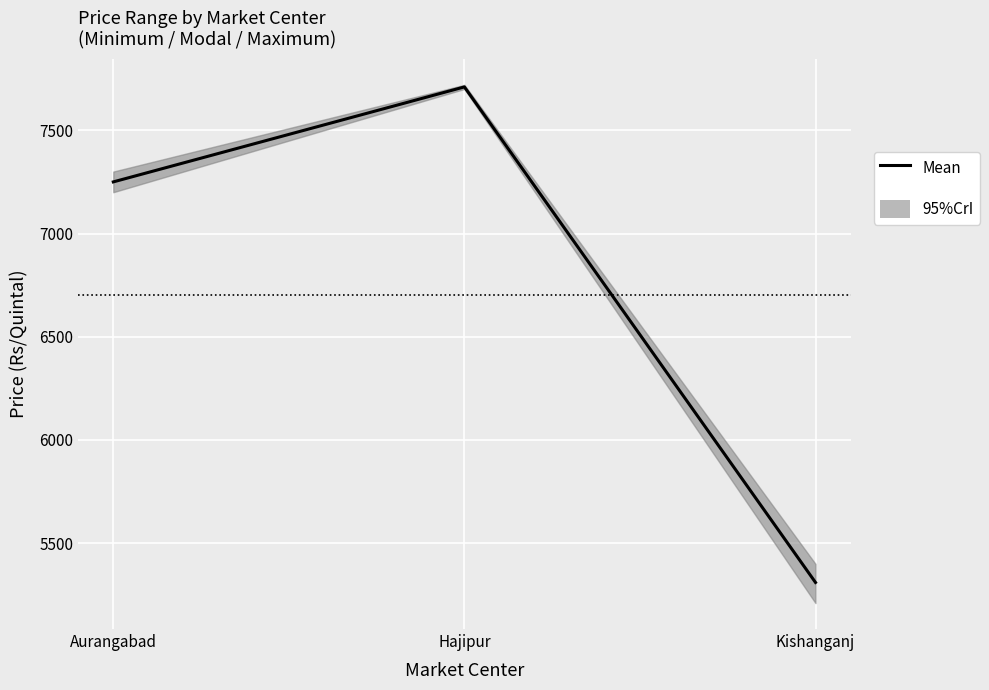

Is it true that the value at Aurangabad is 11503?

False